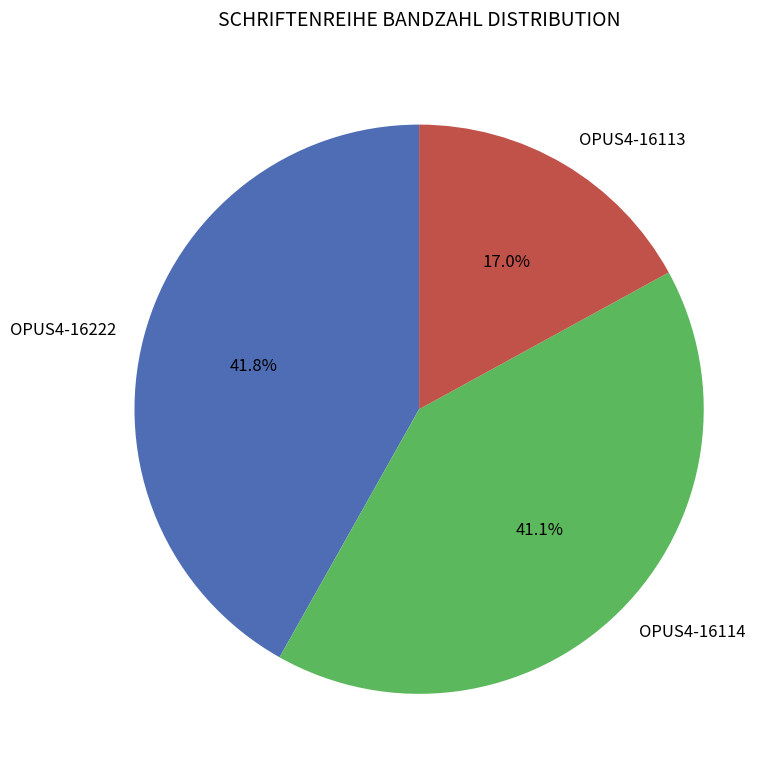

Which category has the biggest portion of the pie?

OPUS4-16222